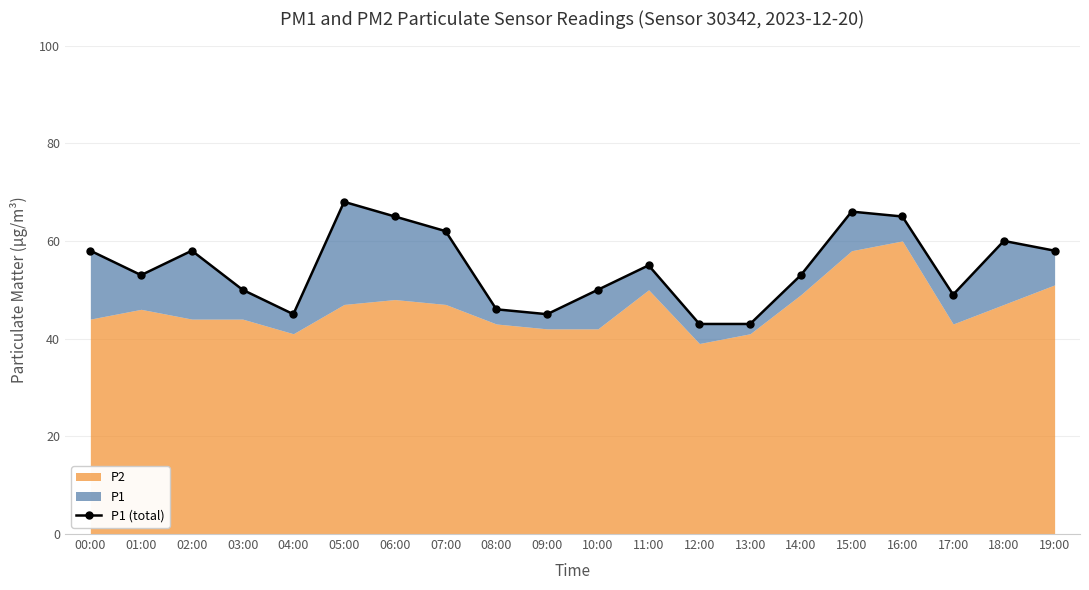

Is it true that the value at 10:00 is 74?

False